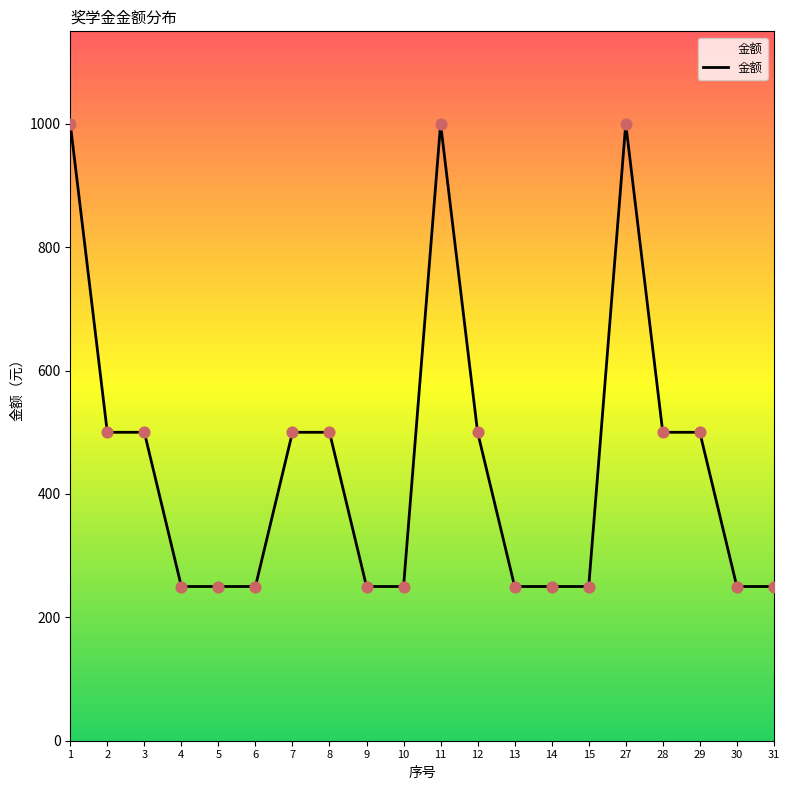

Between 12 and 5, which is larger?

12